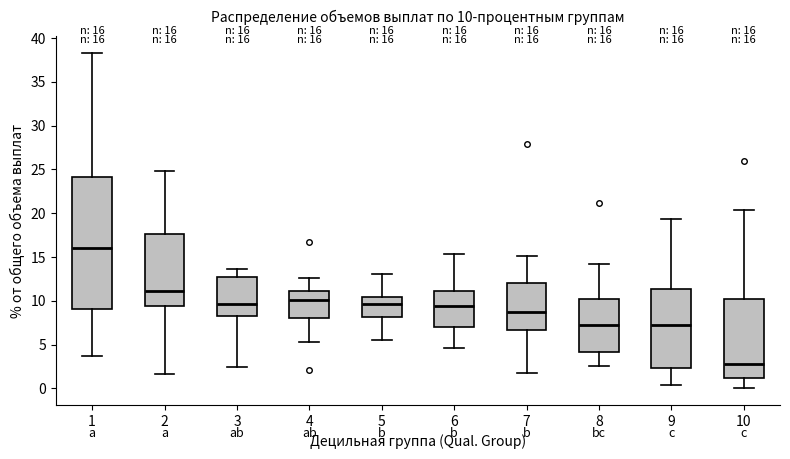

Which box's median line is the lowest?

10